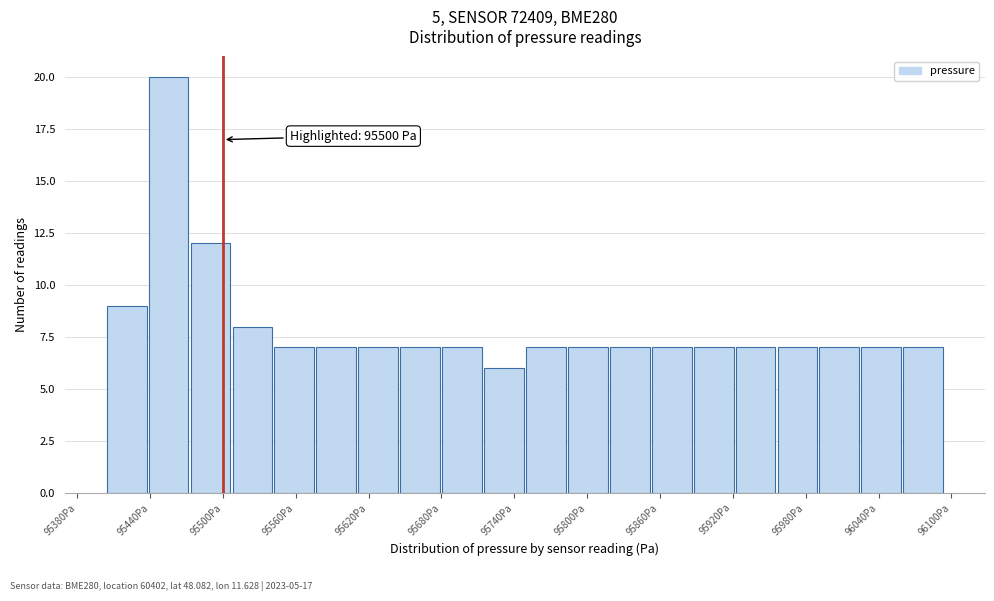

Read against the x-axis, roughly where is the centre of the tallest bar?

95460